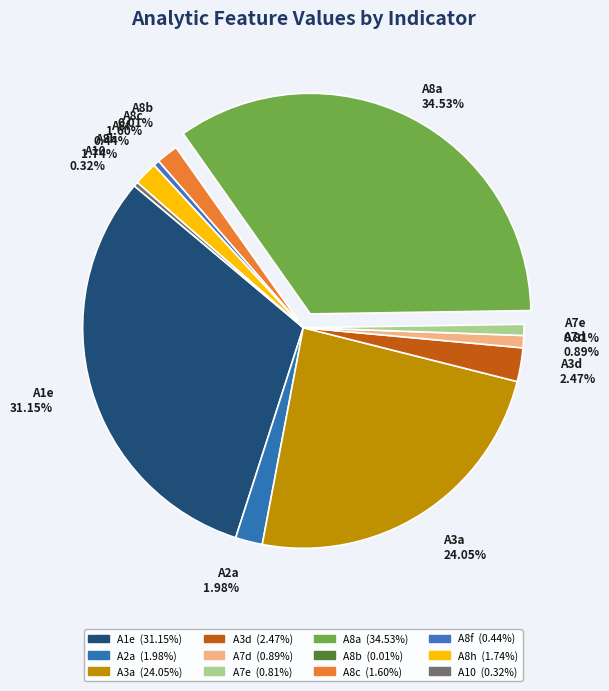

Rank the categories by value from lowest to highest.

A8b, A10, A8f, A7e, A7d, A8c, A8h, A2a, A3d, A3a, A1e, A8a